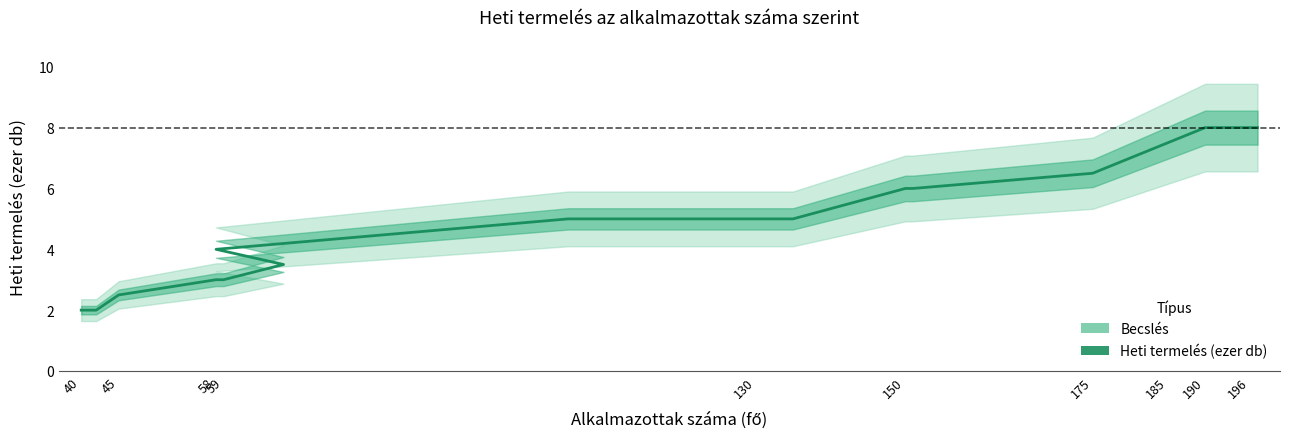

Does the chart display data point markers on the line(s)?

No